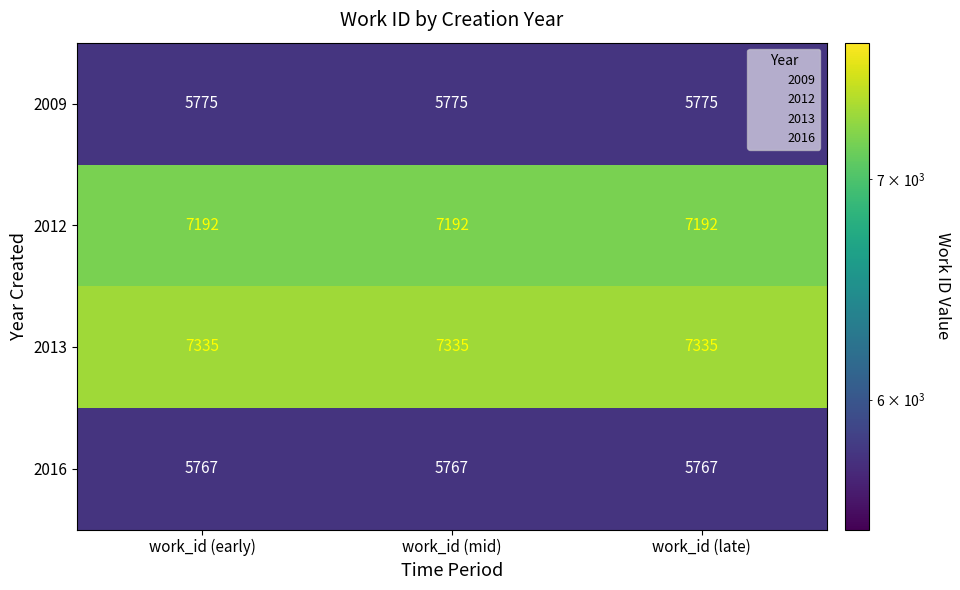

How many series are shown in this chart?

4